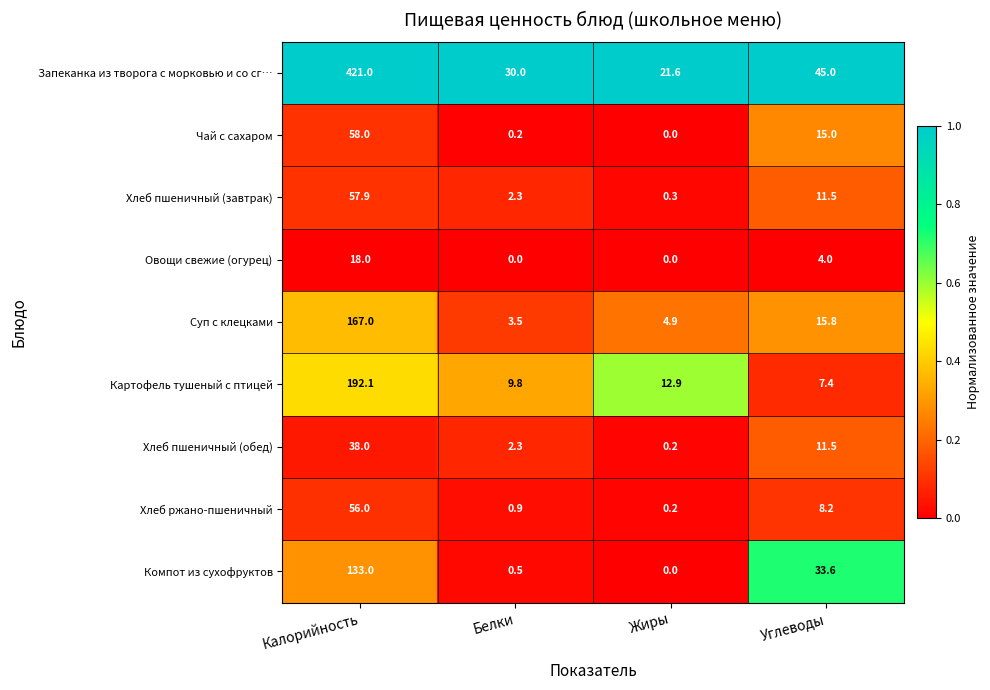

What is the sum of all Картофель тушеный с птицей values?

222.2